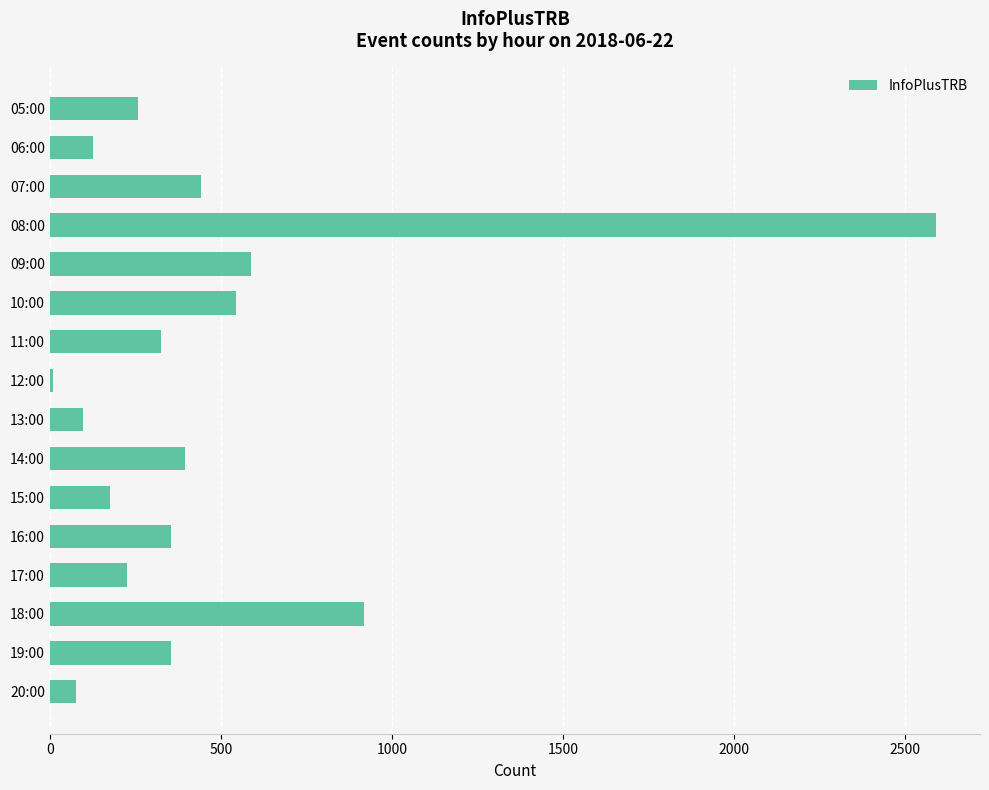

Between 17:00 and 18:00, which is larger?

18:00